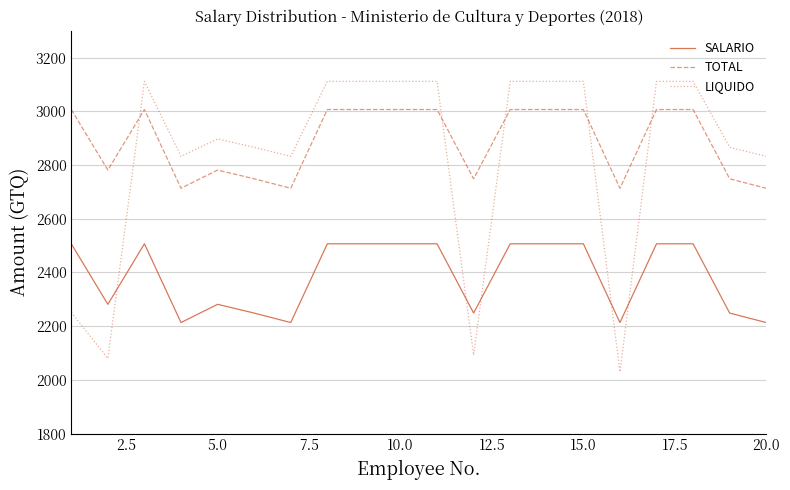

What are all the series names shown in the legend?

SALARIO, TOTAL, LIQUIDO